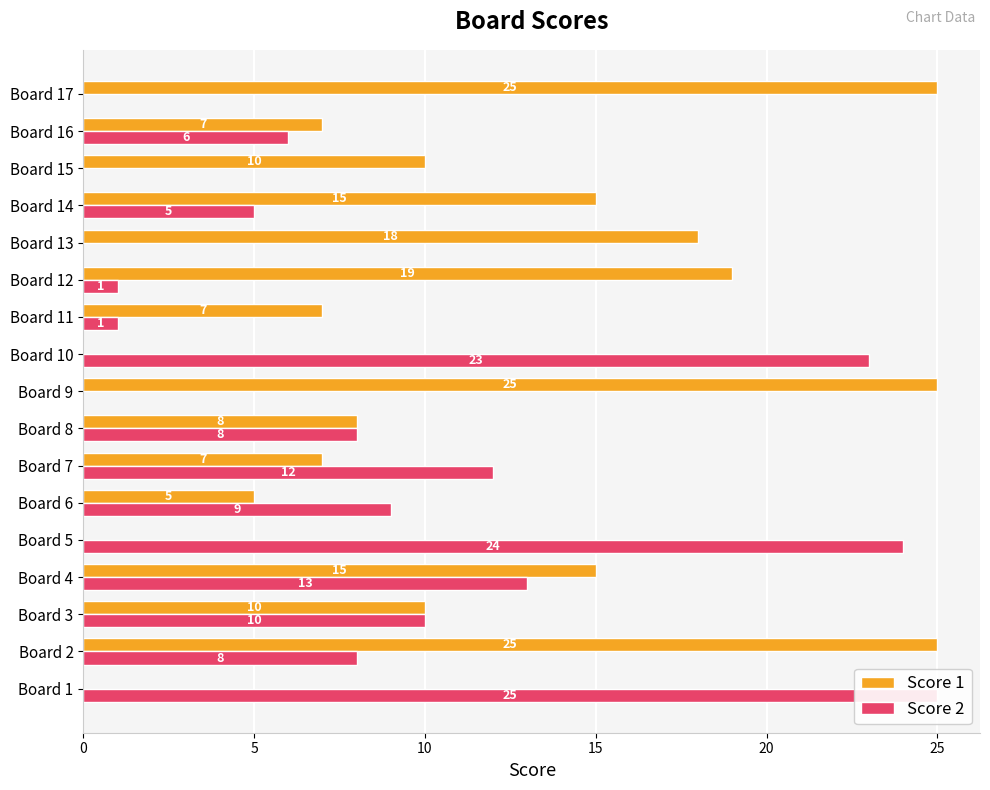

Rank the series by their maximum value, from highest to lowest.

Score 1, Score 2